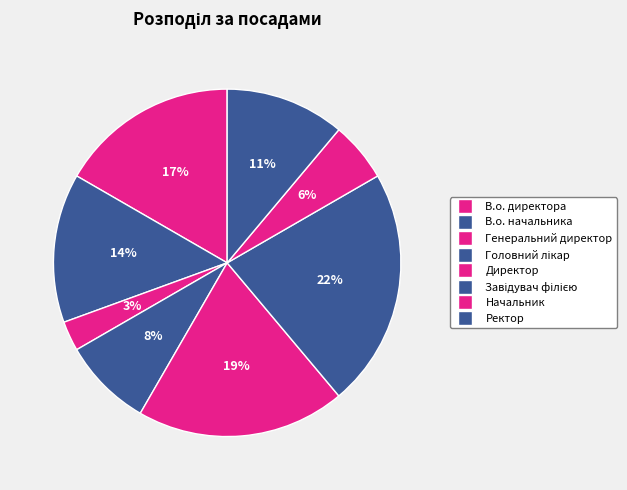

Which has a higher value, Начальник or Генеральний директор?

Начальник